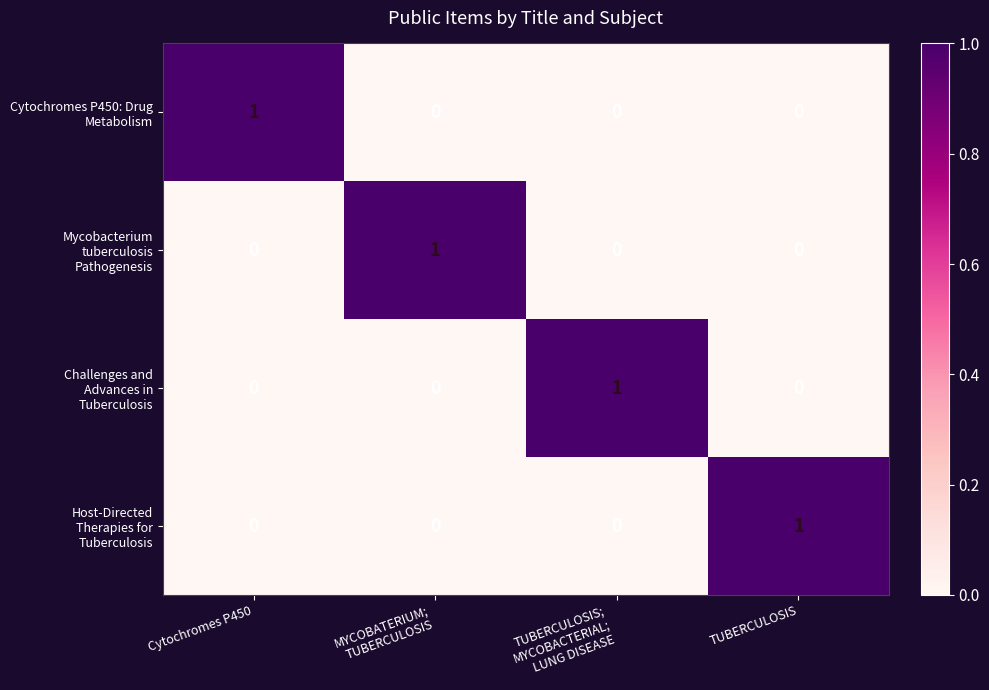

At how many categories does at least one series exceed 0?

4